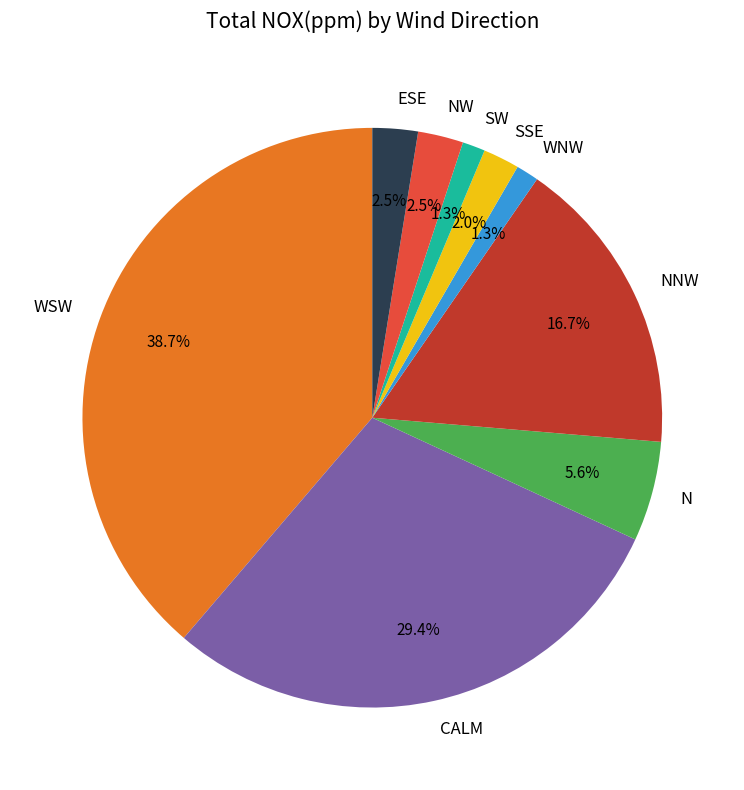

To the nearest percent, what is the combined percentage of SSE and WNW?

3%